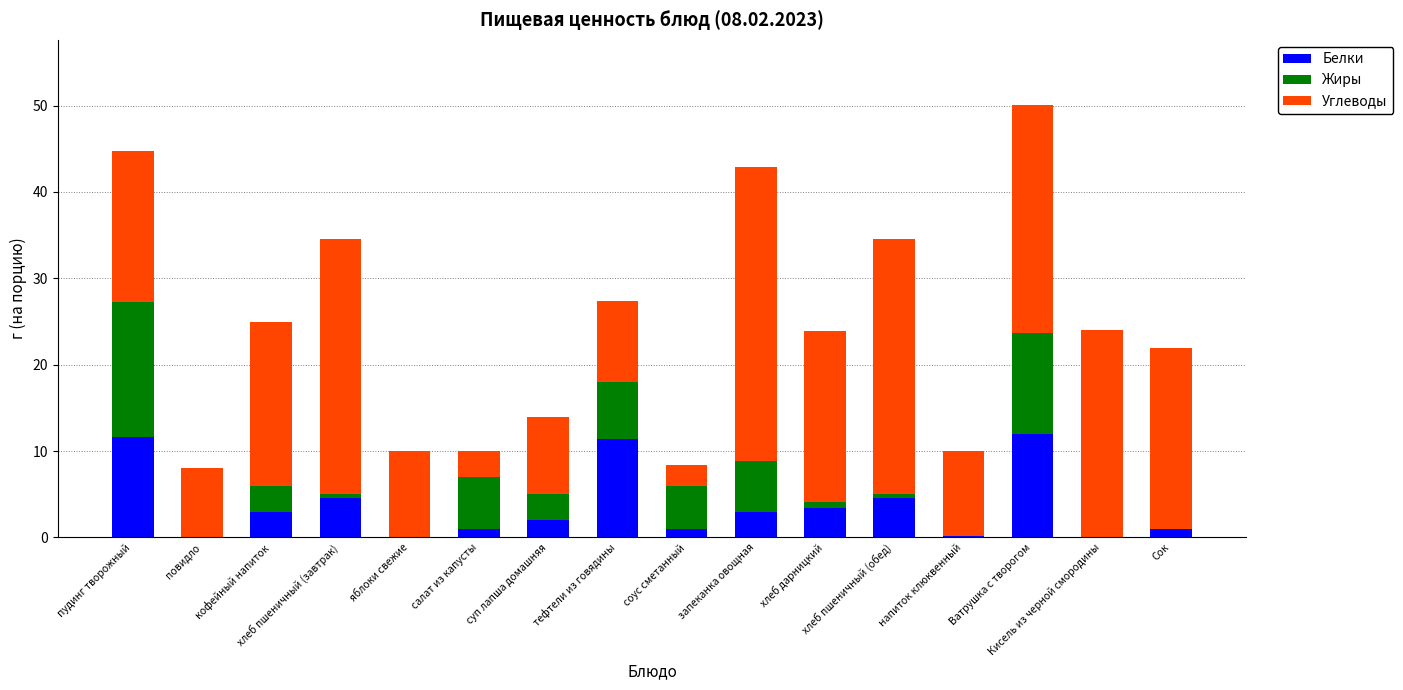

Where does the Углеводы series first go above 19?

хлеб пшеничный (завтрак)